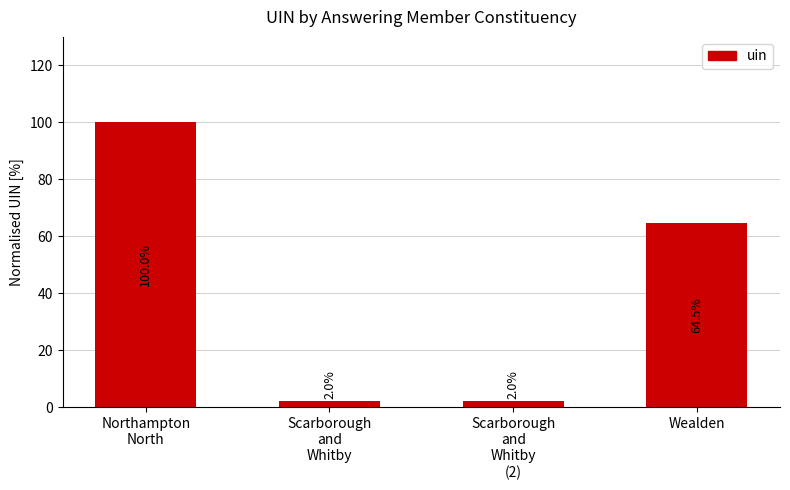

How many data points does each series have?

4